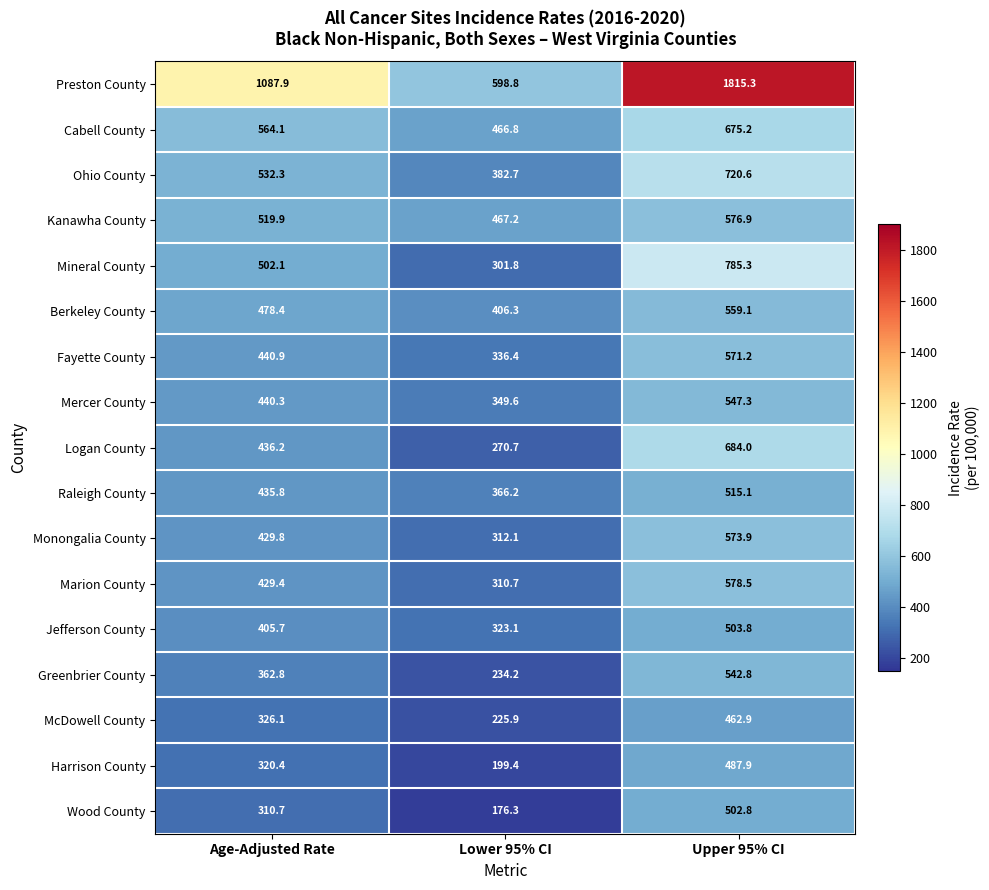

Between Age-Adjusted Rate and Lower 95% CI, which series saw the biggest shift?

Preston County